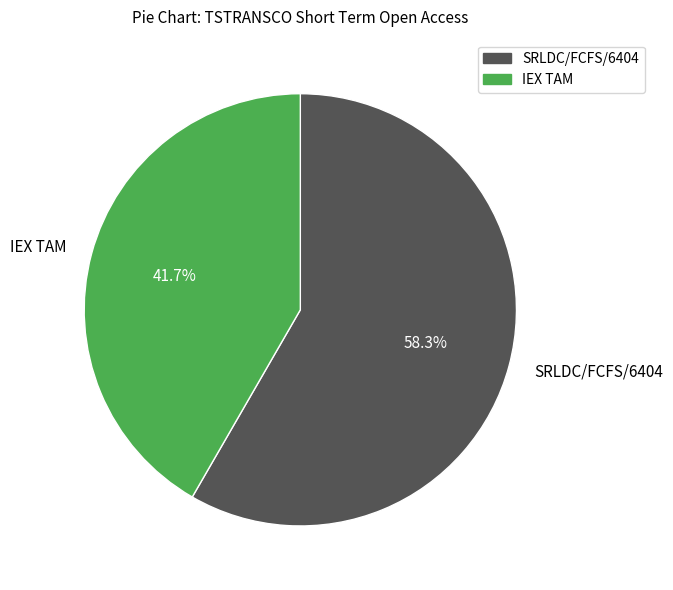

To the nearest percent, what percentage of the pie is IEX TAM?

42%